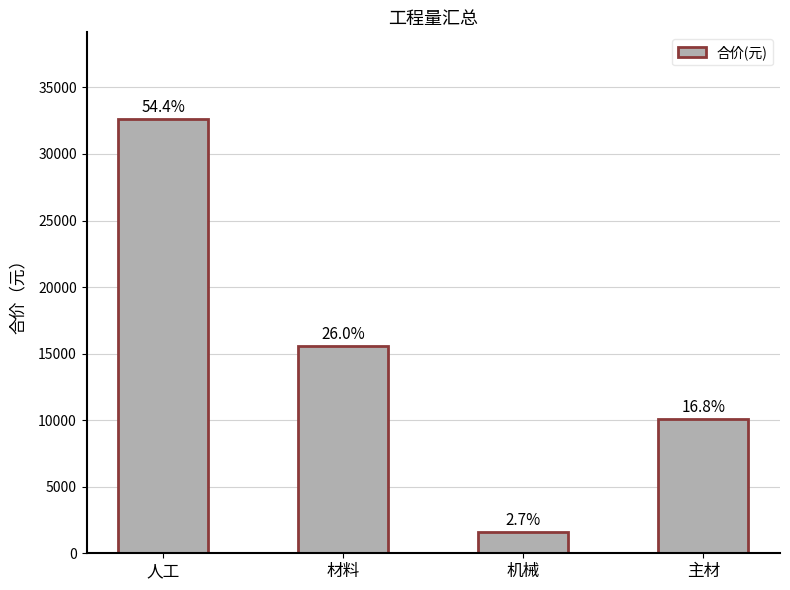

Does the chart contain any negative values?

No